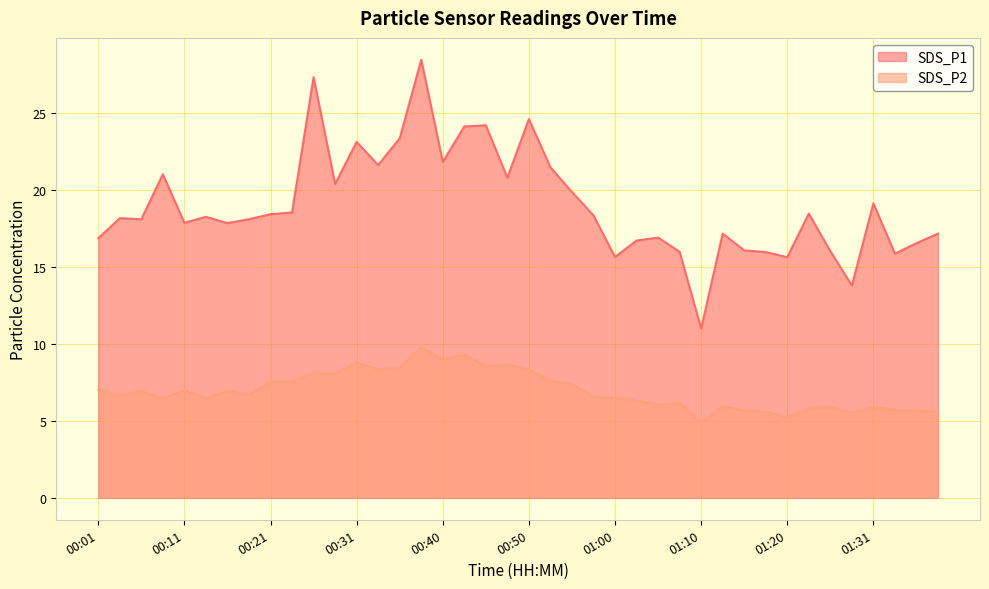

Approximately how many times larger is the value at 00:01 compared to 00:13?

1.1